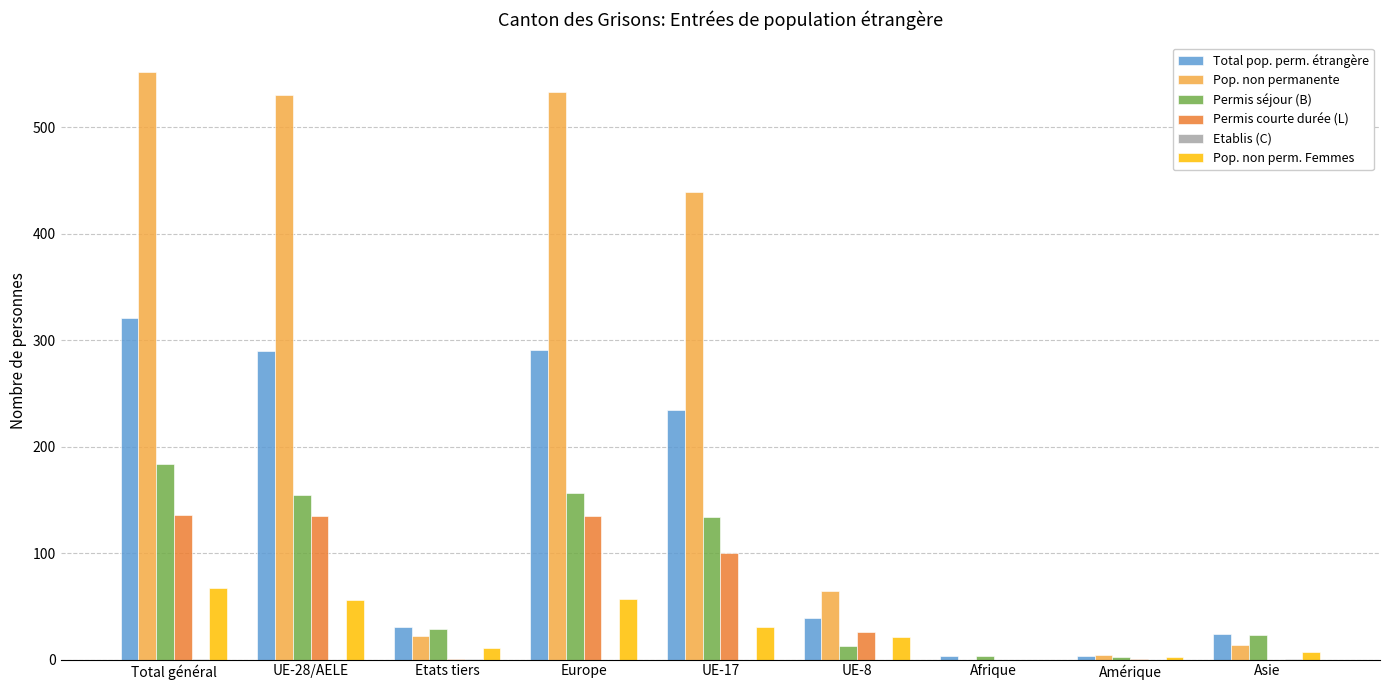

Count the number of data series in this chart.

6